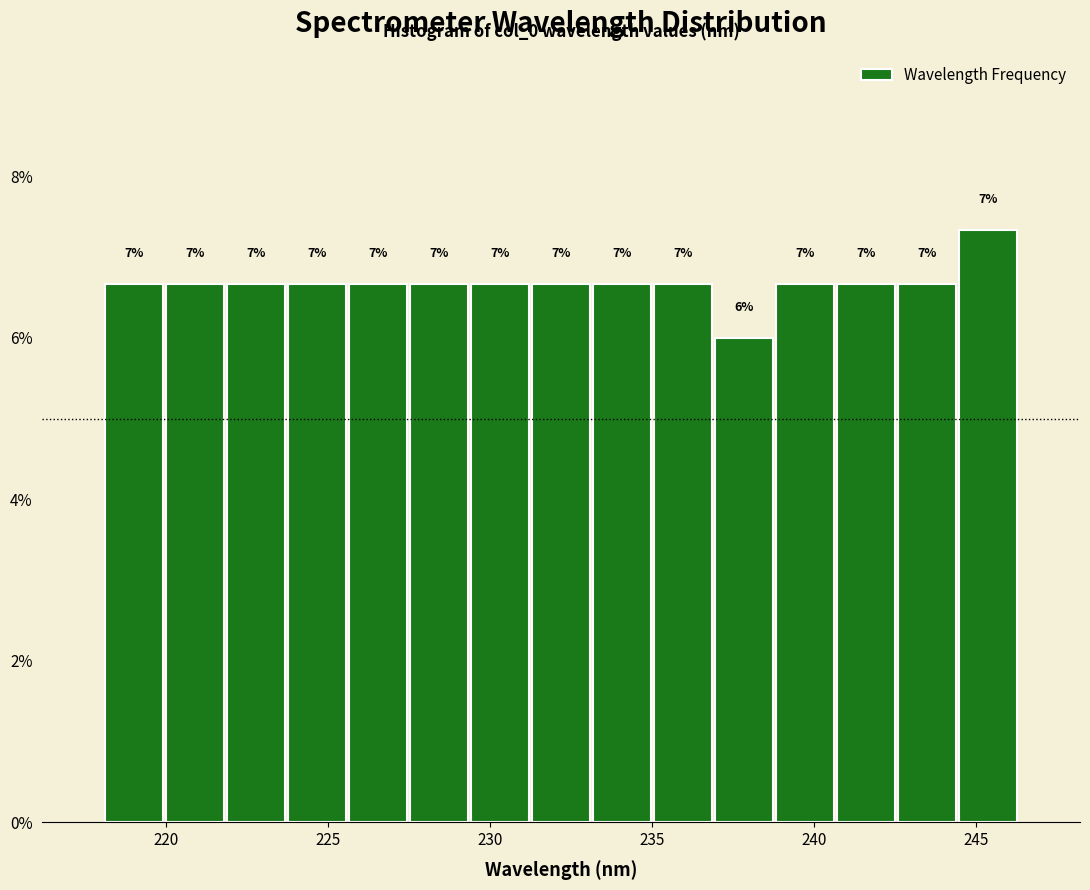

Around what value on the x-axis is the tallest bar? Give the approximate position of its centre, as read against the axis.

245.5